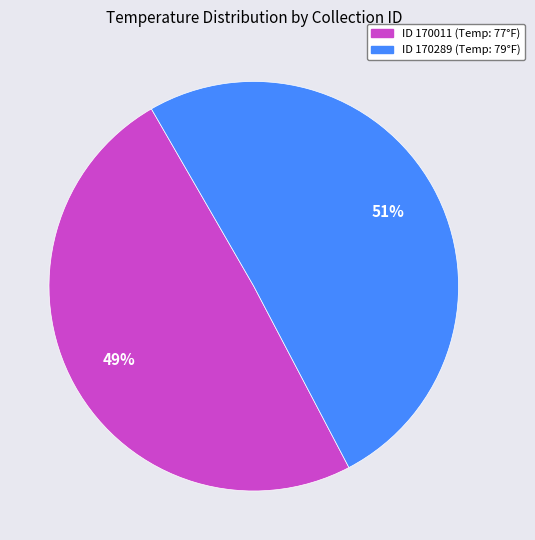

To the nearest percent, what is the average slice percentage?

50%